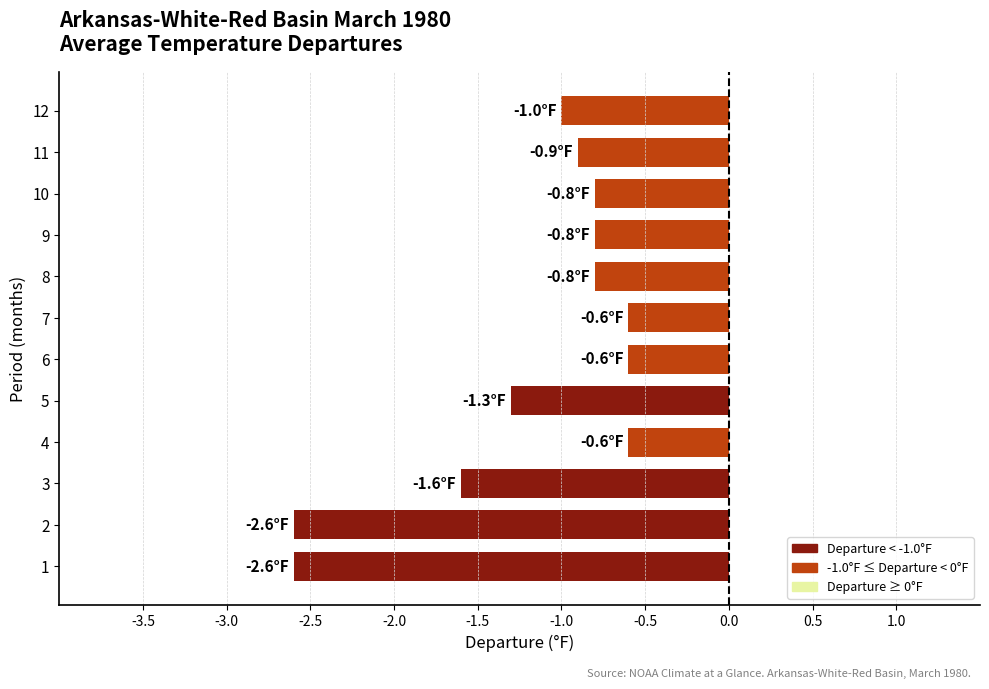

Reading top to bottom, what are all the values shown in this chart?

12=-1.0	11=-0.9	10=-0.8	9=-0.8	8=-0.8	7=-0.6	6=-0.6	5=-1.3	4=-0.6	3=-1.6	2=-2.6	1=-2.6